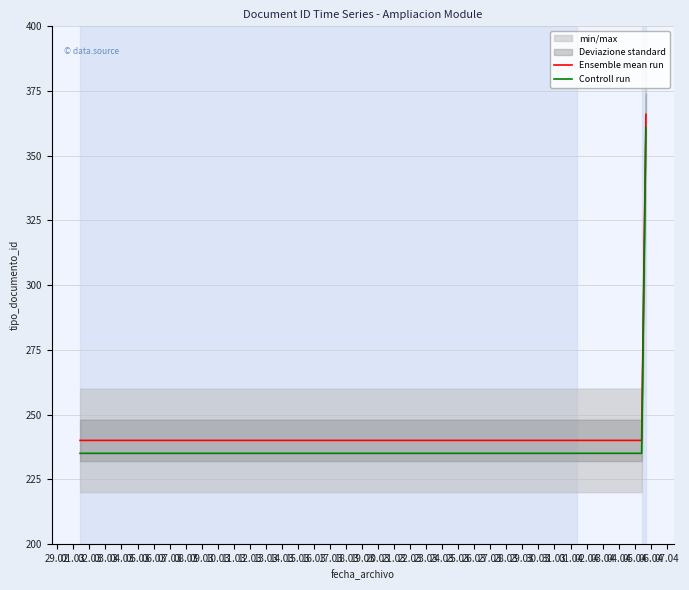

True or false: Controll run and Ensemble mean run intersect in this chart.

False